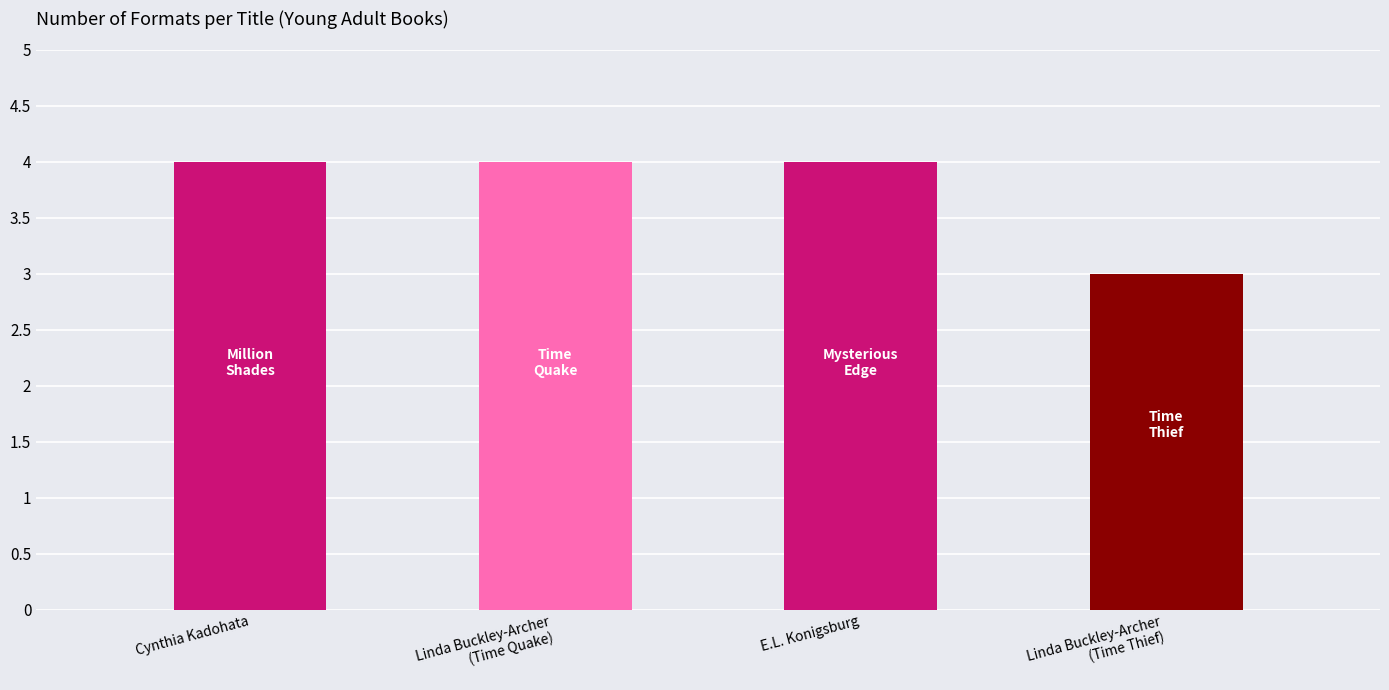

What is the ratio of the value at Linda Buckley-Archer (35120549) to the value at E.L. Konigsburg (20030386)?

1.0